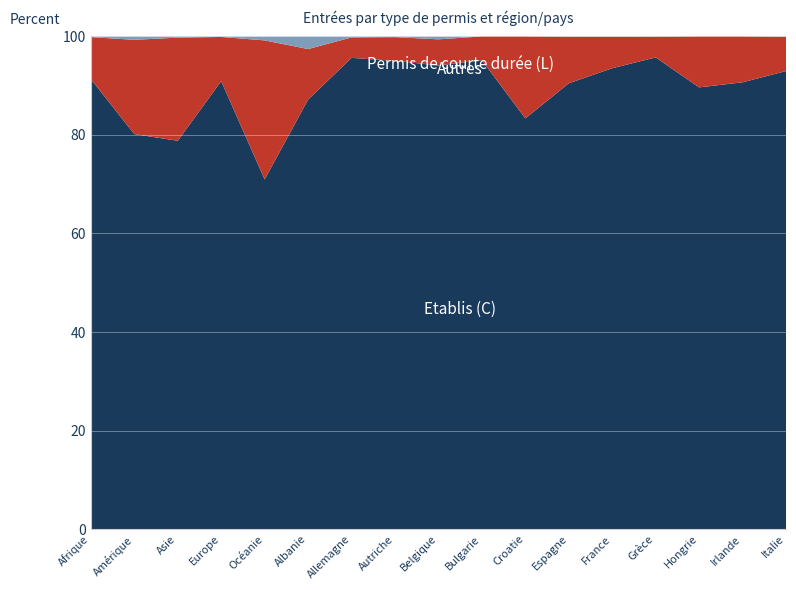

Reading right to left, transcribe all the data shown in this chart.

Etablis (C): Italie=11518	Irlande=487	Hongrie=2237	Grèce=1596	France=12239	Espagne=6050	Croatie=1122	Bulgarie=1341	Belgique=958	Autriche=1934	Allemagne=16429	Albanie=34	Océanie=88	Europe=79074	Asie=3539	Amérique=1282	Afrique=1263
Permis de courte durée (L): Italie=862	Irlande=50	Hongrie=258	Grèce=70	France=837	Espagne=632	Croatie=224	Bulgarie=68	Belgique=54	Autriche=98	Allemagne=713	Albanie=4	Océanie=35	Europe=7800	Asie=940	Amérique=306	Afrique=118
Autres: Italie=9	Irlande=0	Hongrie=0	Grèce=1	France=8	Espagne=4	Croatie=0	Bulgarie=0	Belgique=6	Autriche=3	Allemagne=35	Albanie=1	Océanie=1	Europe=95	Asie=11	Amérique=11	Afrique=2